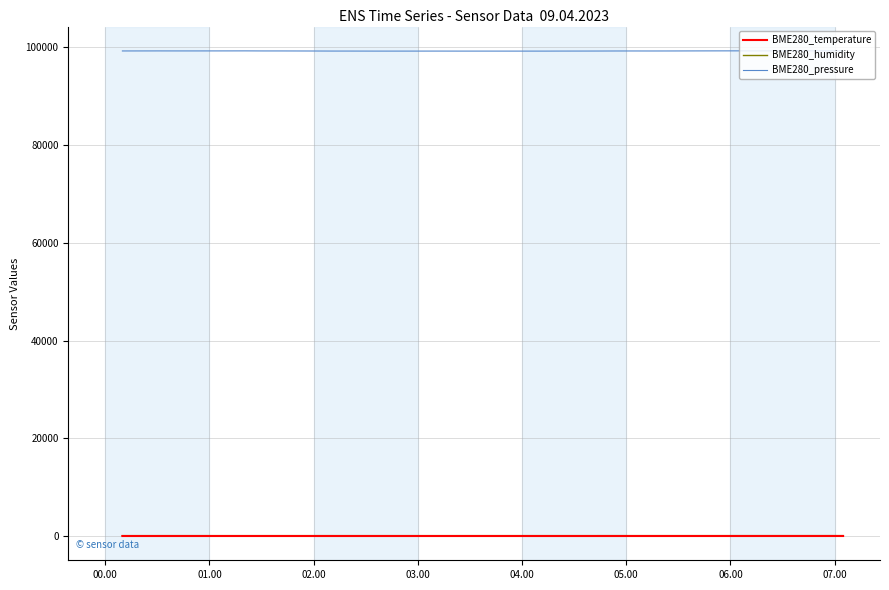

How many values in the BME280_pressure series exceed 99275?

20